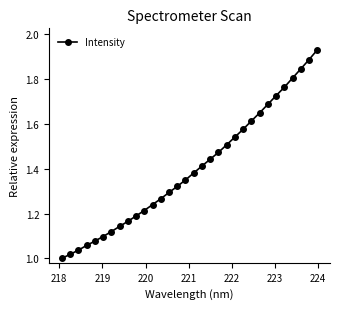

What is the difference between the second highest and second lowest values?

0.9